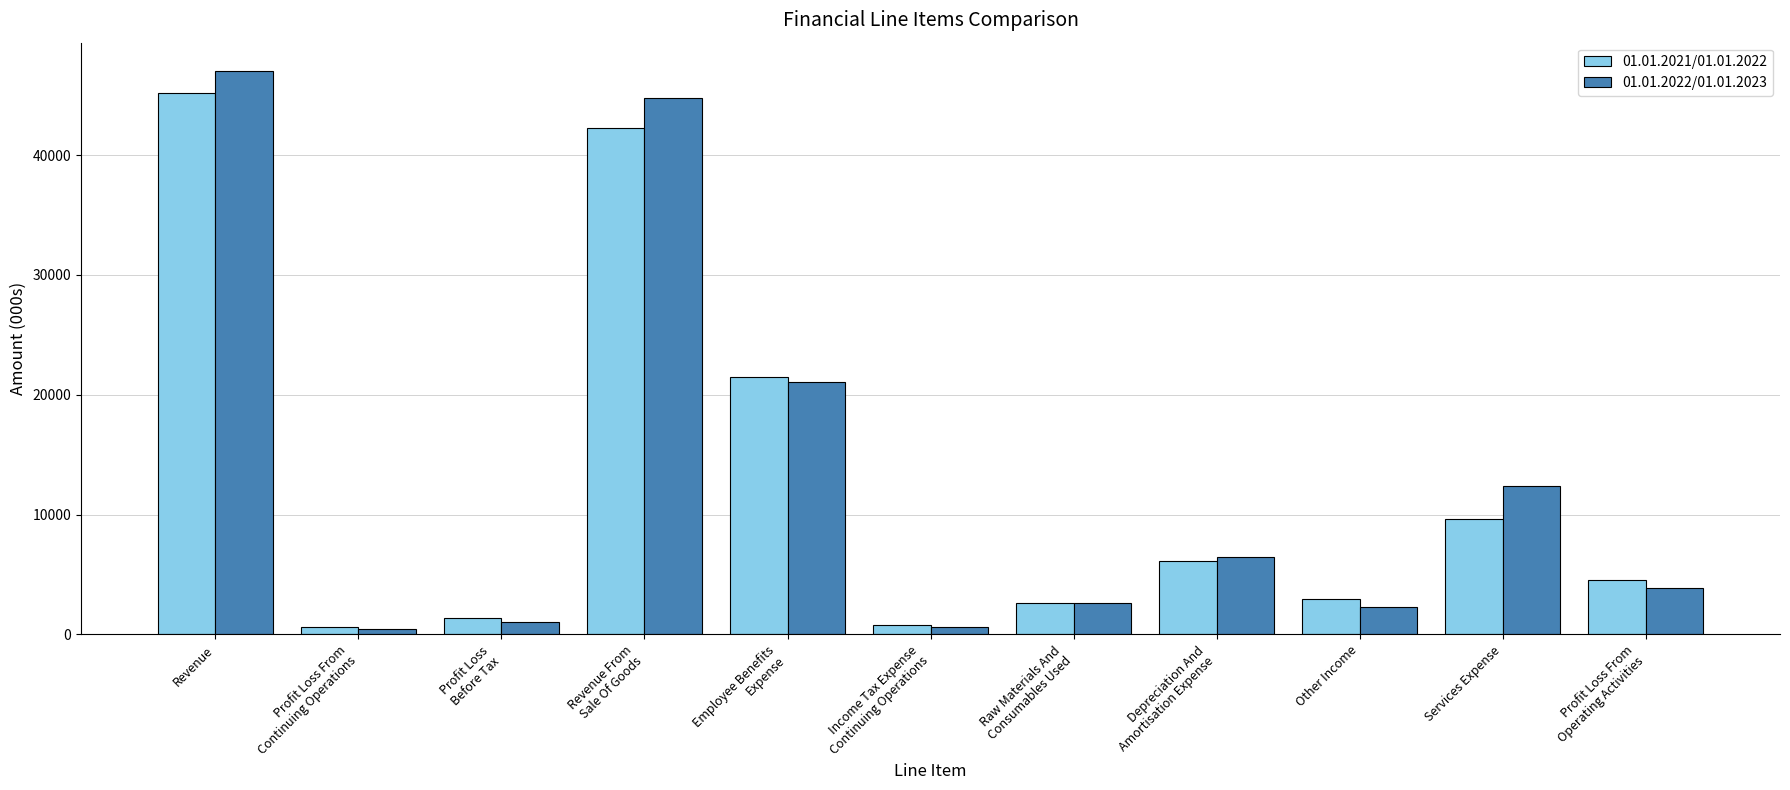

At which label does 01.01.2021/01.01.2022 reach its peak?

Revenue